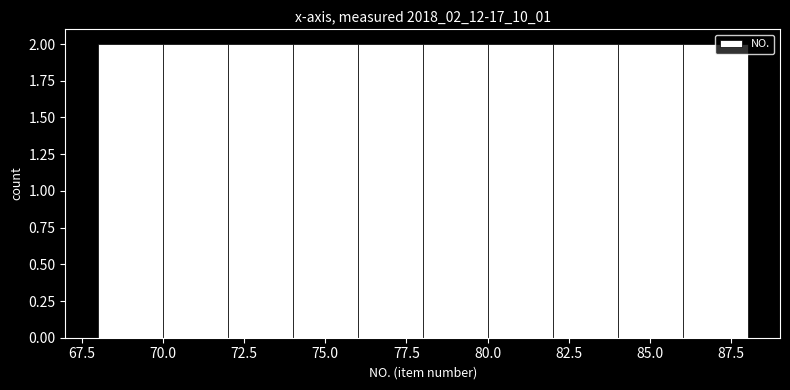

What is the height of the bar covering 76 to 78 on the x-axis? The values are not printed on the chart, so give them approximately, as read against the axis.

2